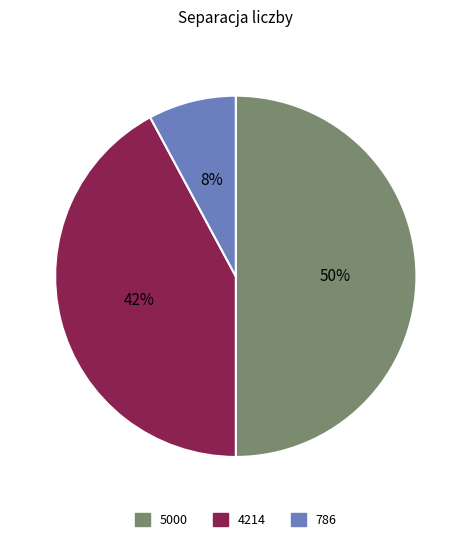

Do 786 and 5000 together represent more than half of the pie?

Yes